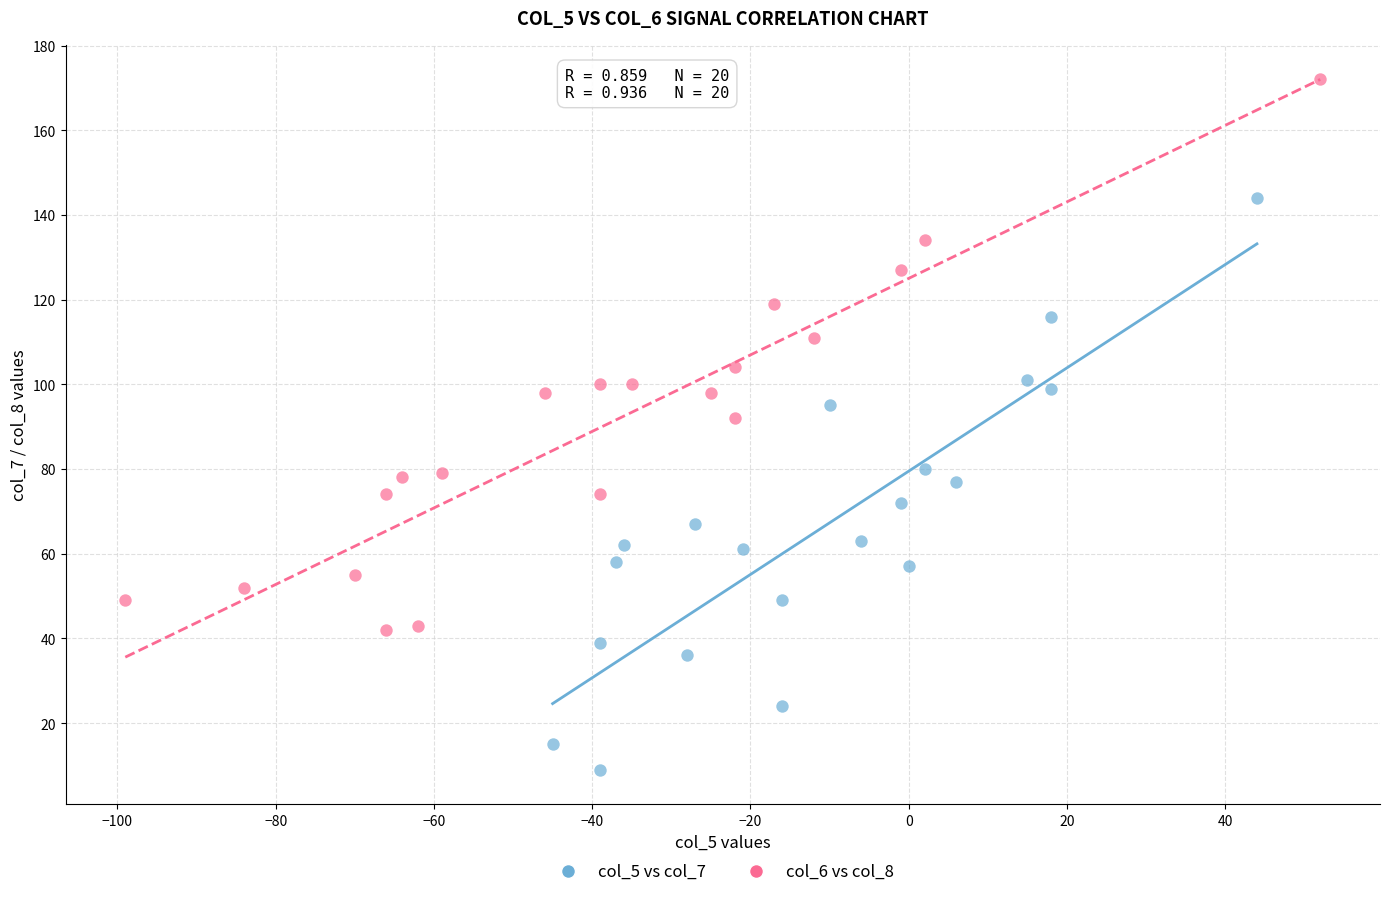

What are all the series names shown in the legend?

col_5 vs col_7, col_6 vs col_8